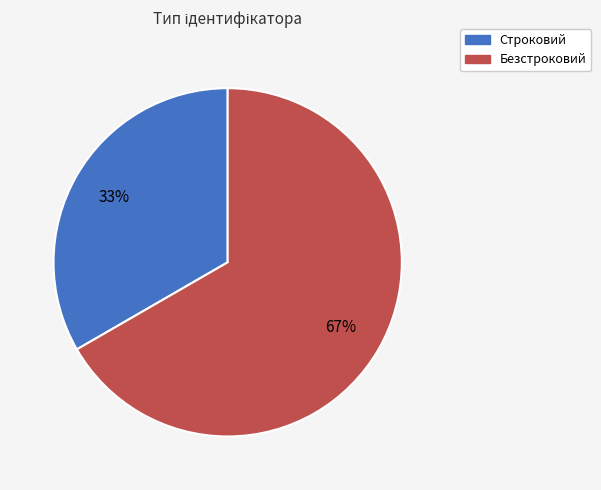

Rank the categories by value from highest to lowest.

Безстроковий, Строковий